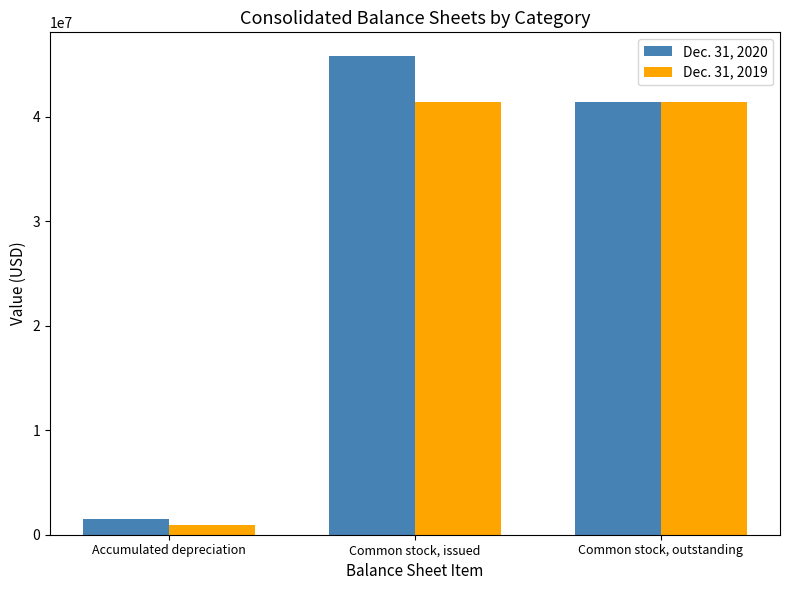

Reading left to right, what are all the values shown in this chart?

Dec. 31, 2020: 1483736	45784977	41421698
Dec. 31, 2019: 976005	41421698	41421698